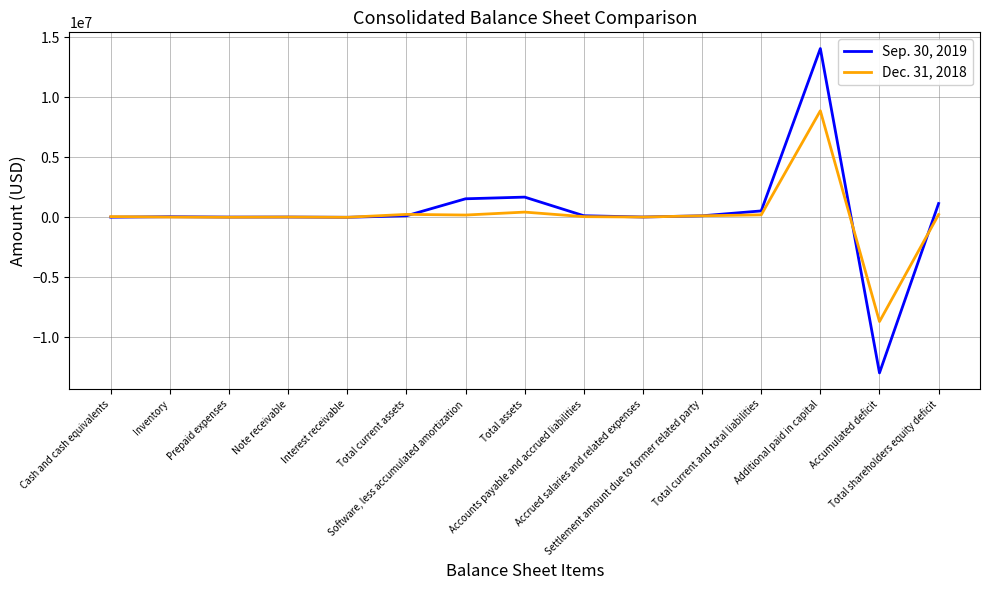

True or false: Sep. 30, 2019 has a value of 5745577 at Additional paid in capital.

False